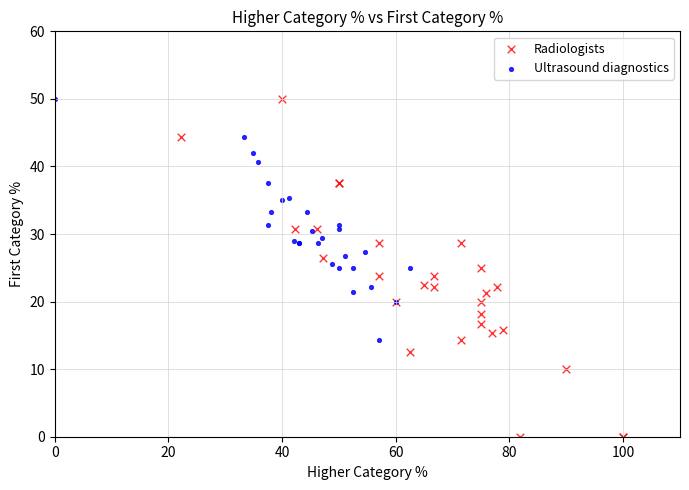

Which series reaches the minimum Y coordinate?

Radiologists